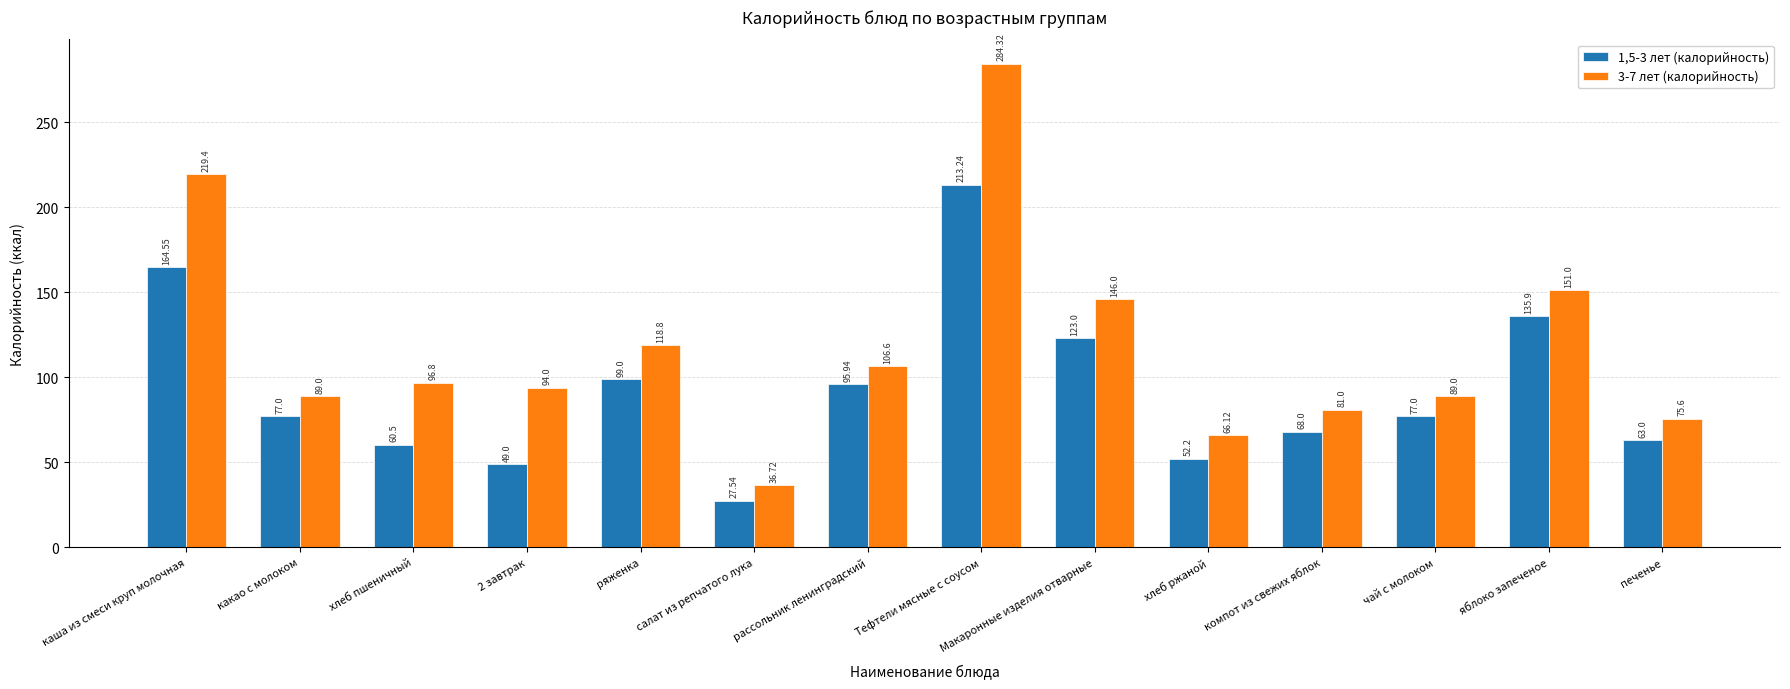

What is the label of the 12th bar from the right?

хлеб пшеничный